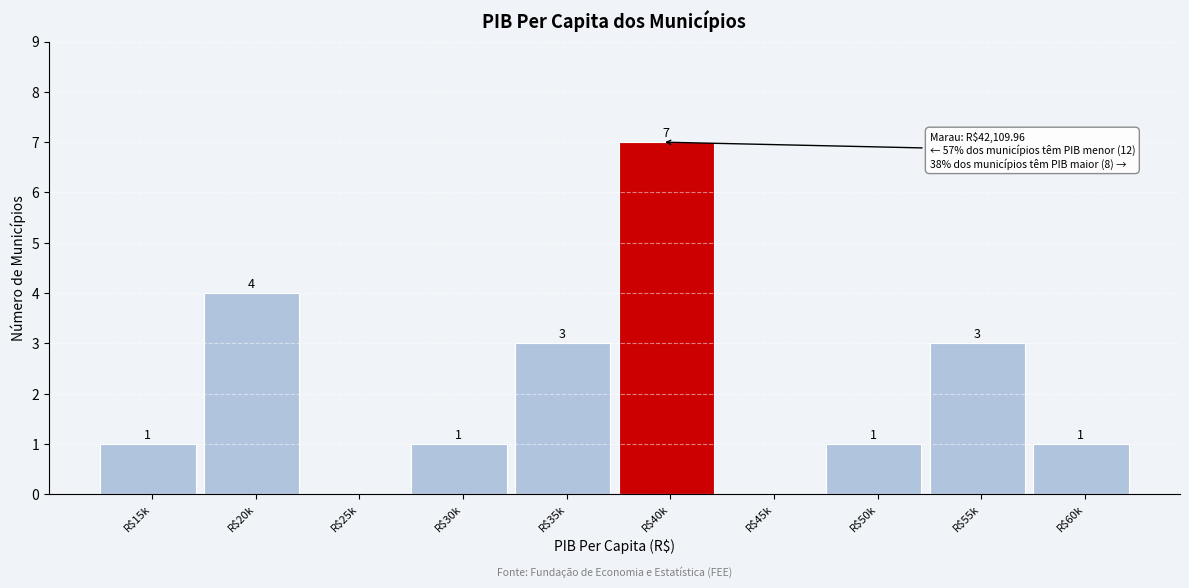

What is the approximate value at R$35k?

3